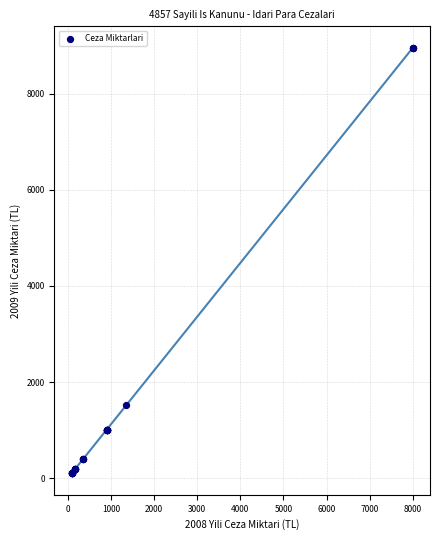

What Y value in the scatter plot is closest to 4529?

1519